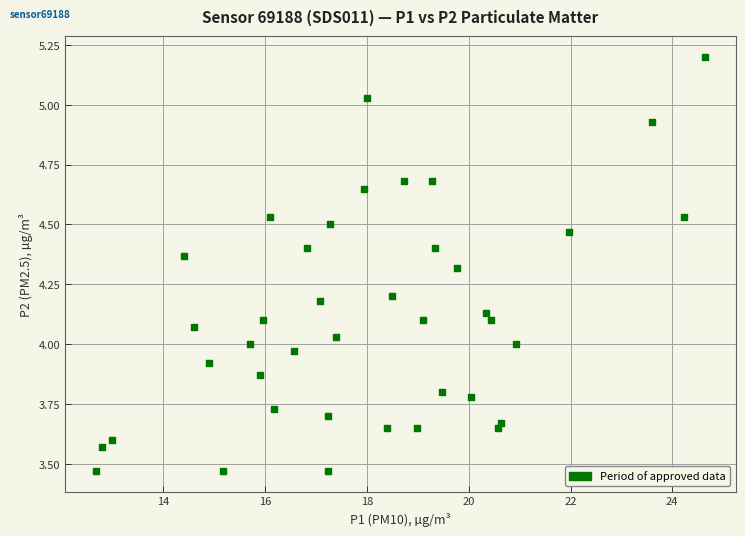

What is the range of Y values (max minus min)?

1.7